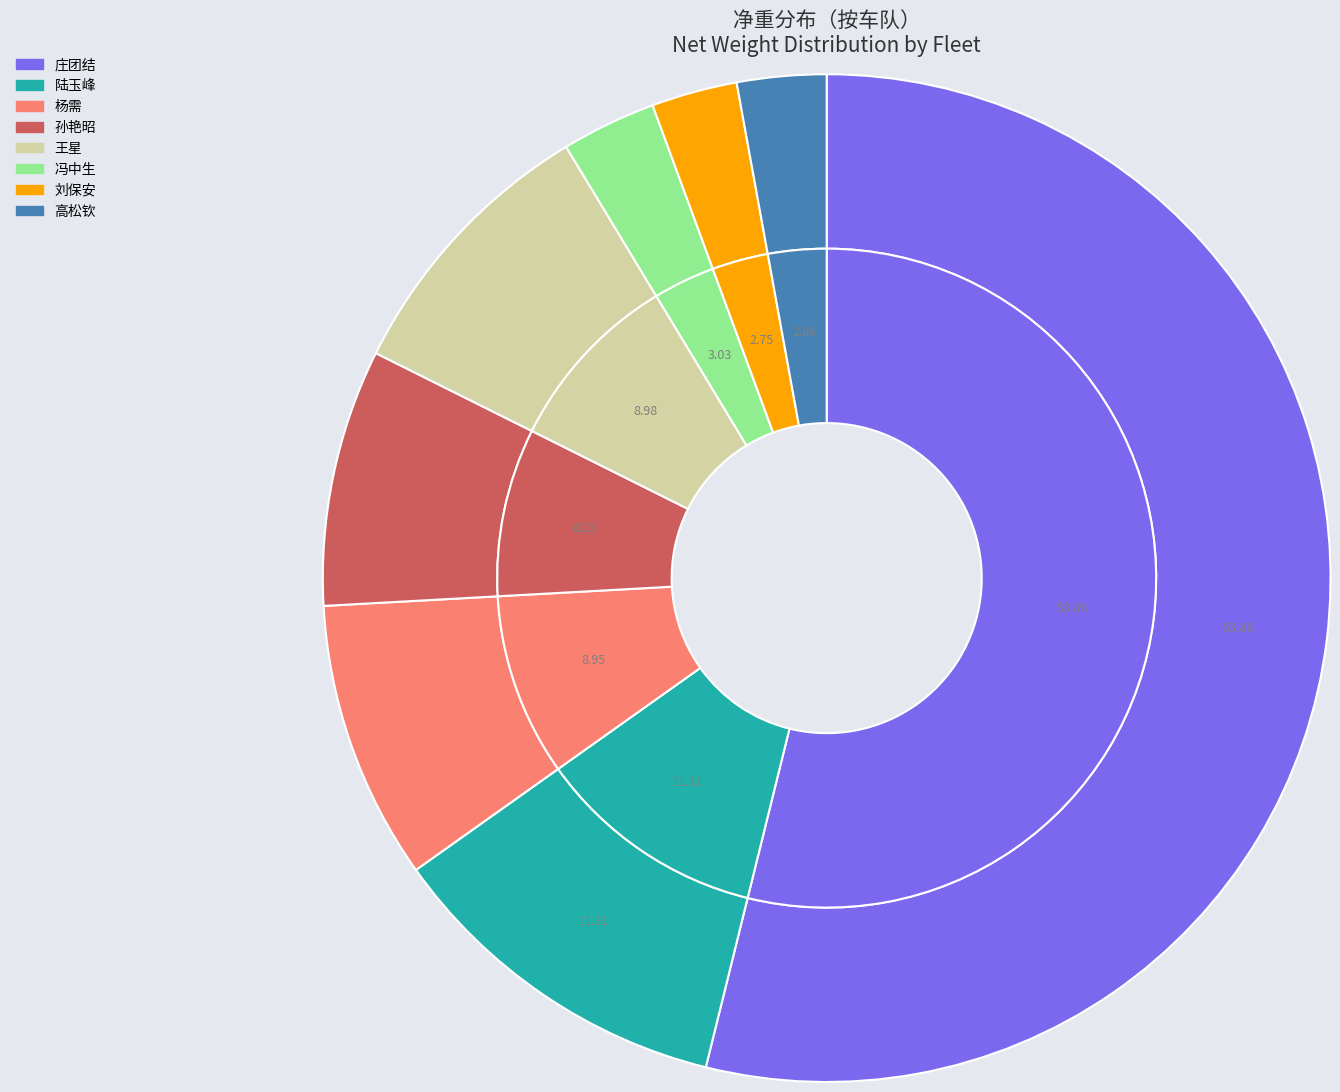

Is the sum of 冯中生 and 高松钦 greater than half?

No